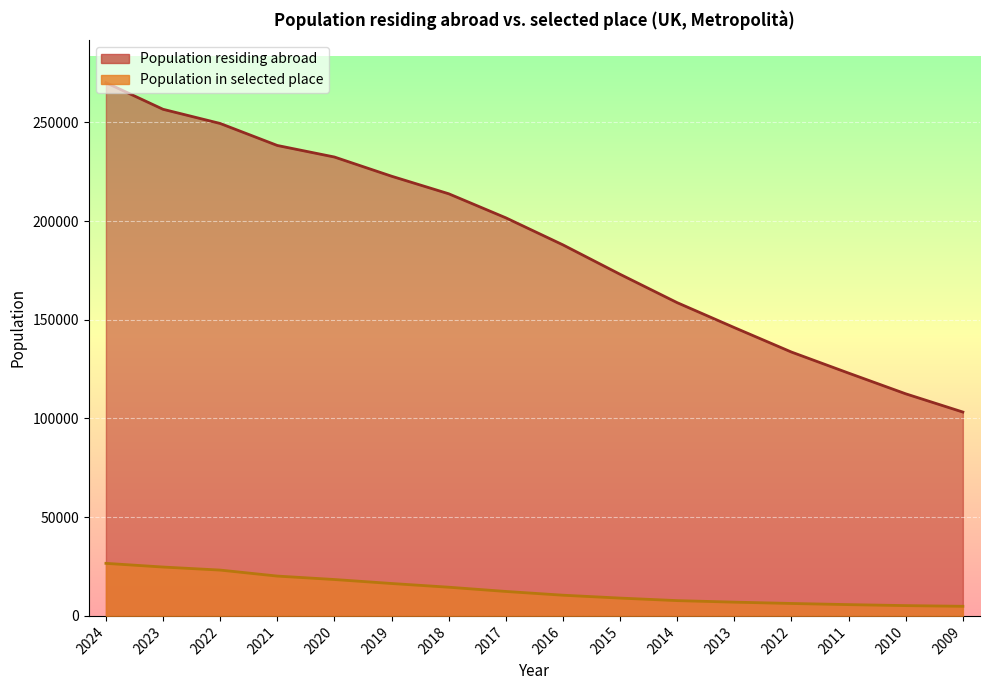

Between 2019 and 2010, which series saw the biggest shift?

Population residing abroad